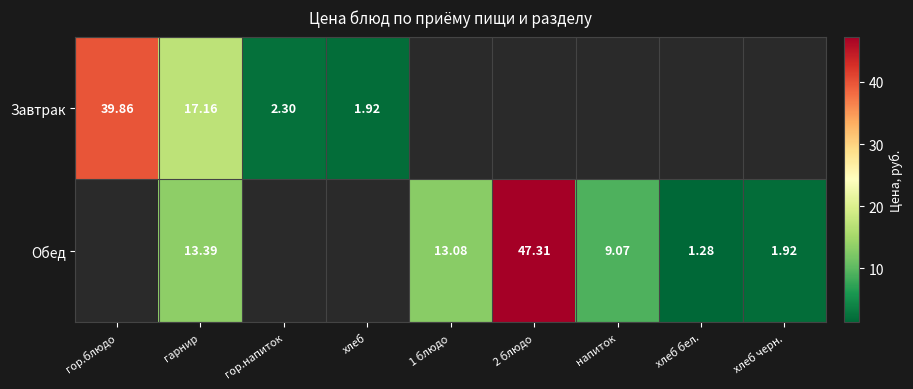

Is the value of Завтрак at гарнир greater than the value of Обед at гарнир?

Yes